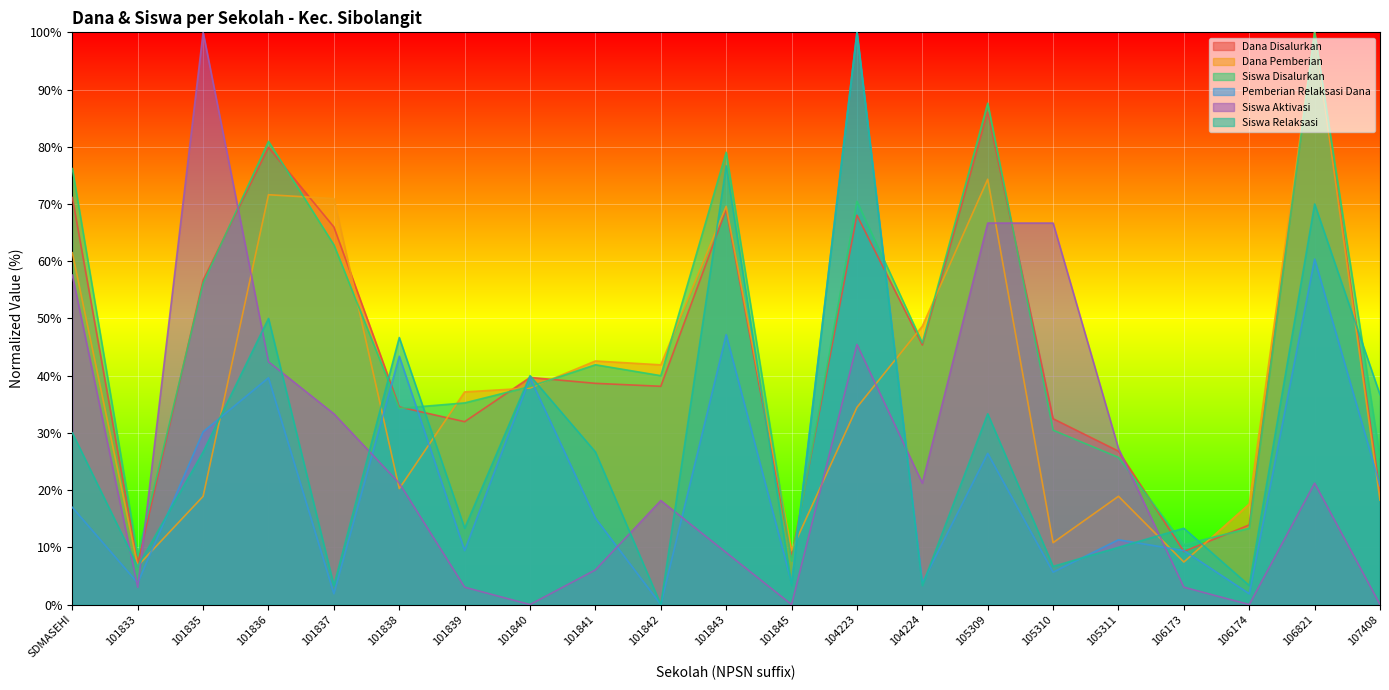

What is the sum of the Siswa Aktivasi values at 101845 and 101837?

33.3